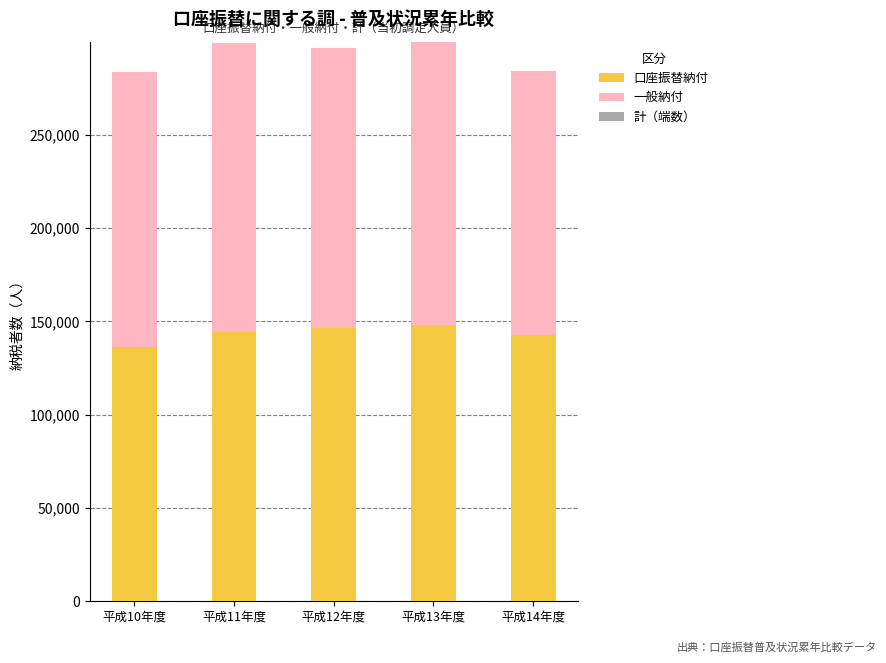

The value of 口座振替納付 at 平成13年度 is 77348. True or false?

False